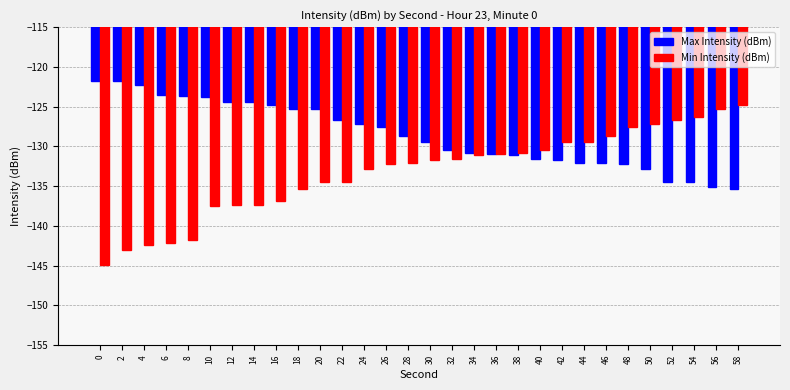

Does the chart contain any negative values?

Yes